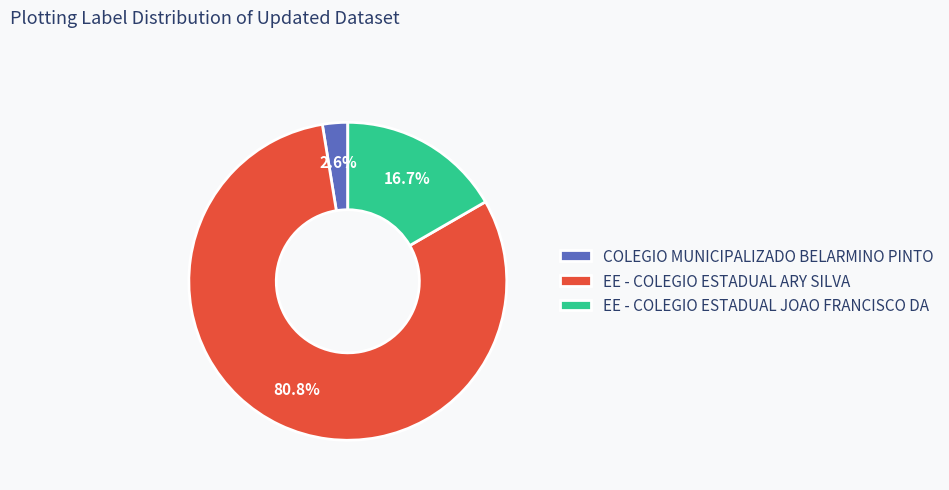

To the nearest percent, what percentage of the pie is COLEGIO MUNICIPALIZADO BELARMINO PINTO?

3%